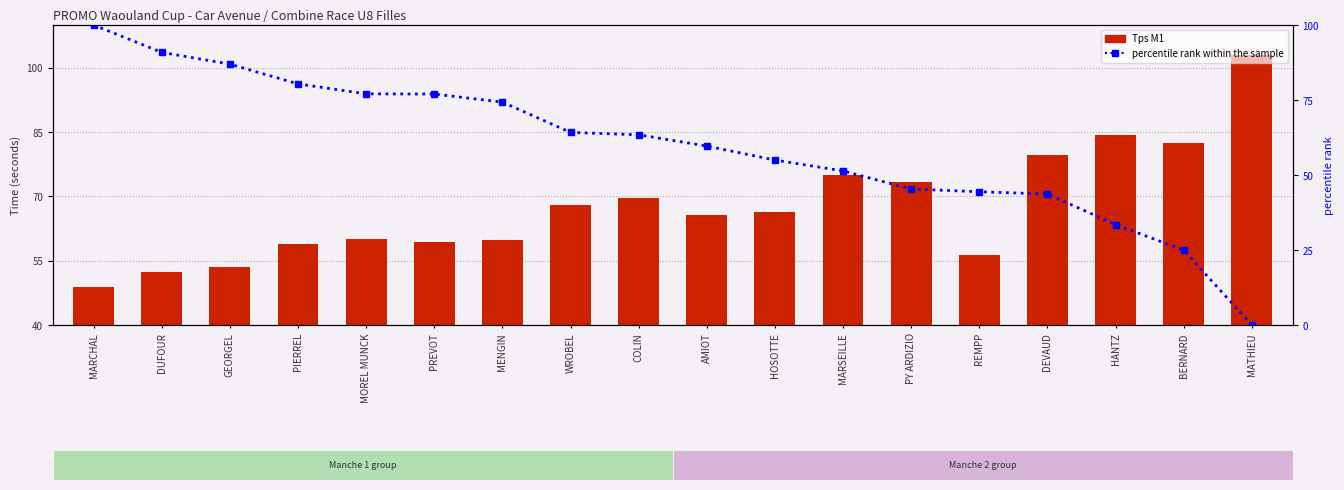

List the series in order of their overall mean, lowest first.

percentile rank within the sample, Tps M1